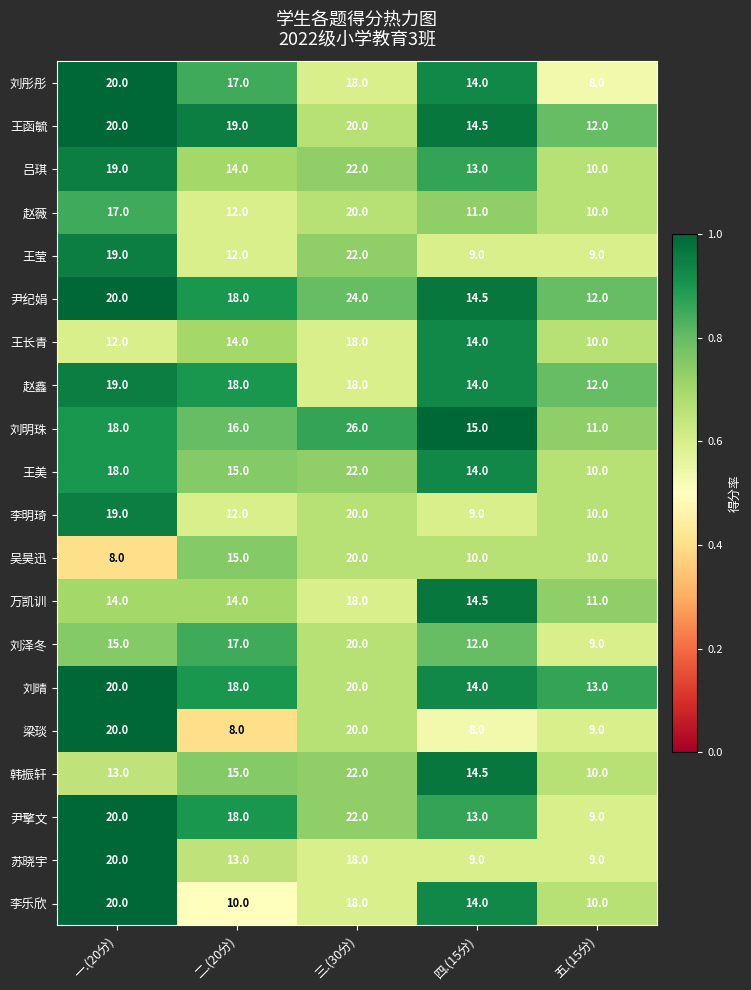

What is the maximum value shown in the chart?

26.0